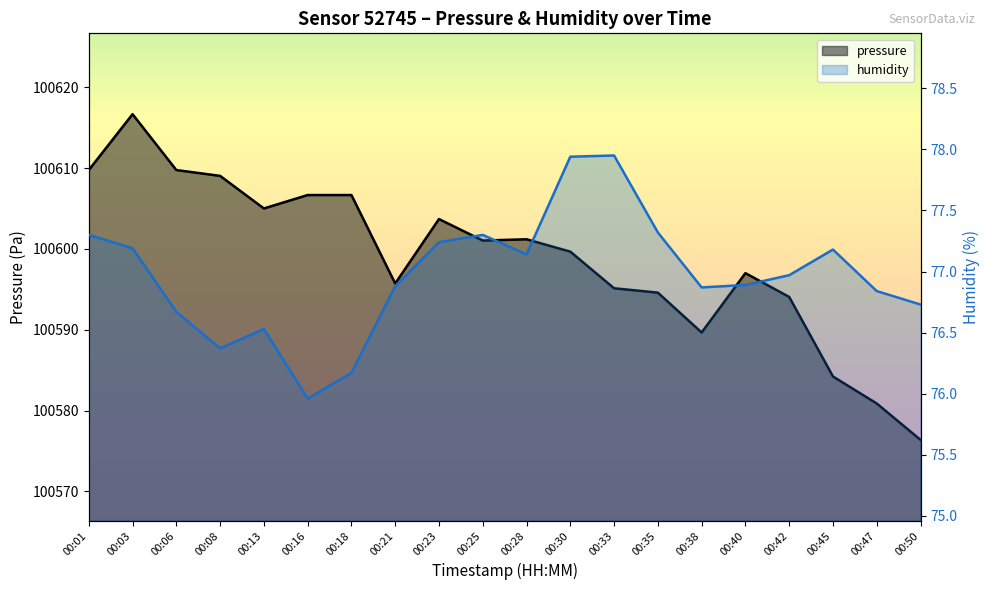

Rank the series by their maximum value, from highest to lowest.

pressure, humidity